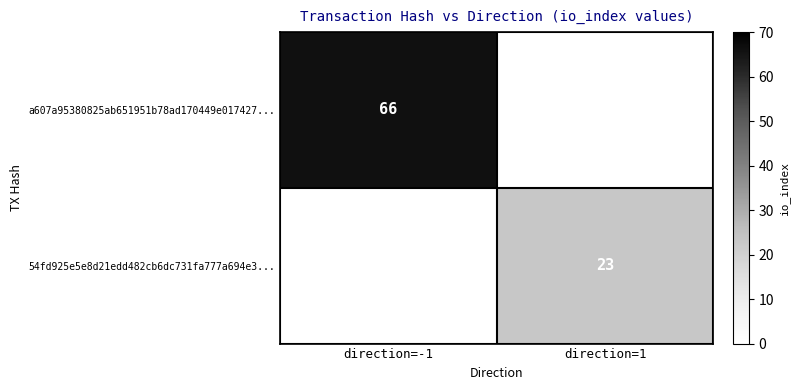

True or false: 54fd925e5e8d21edd482cb6dc731fa777a694e3... has a value of 8 at direction=1.

False